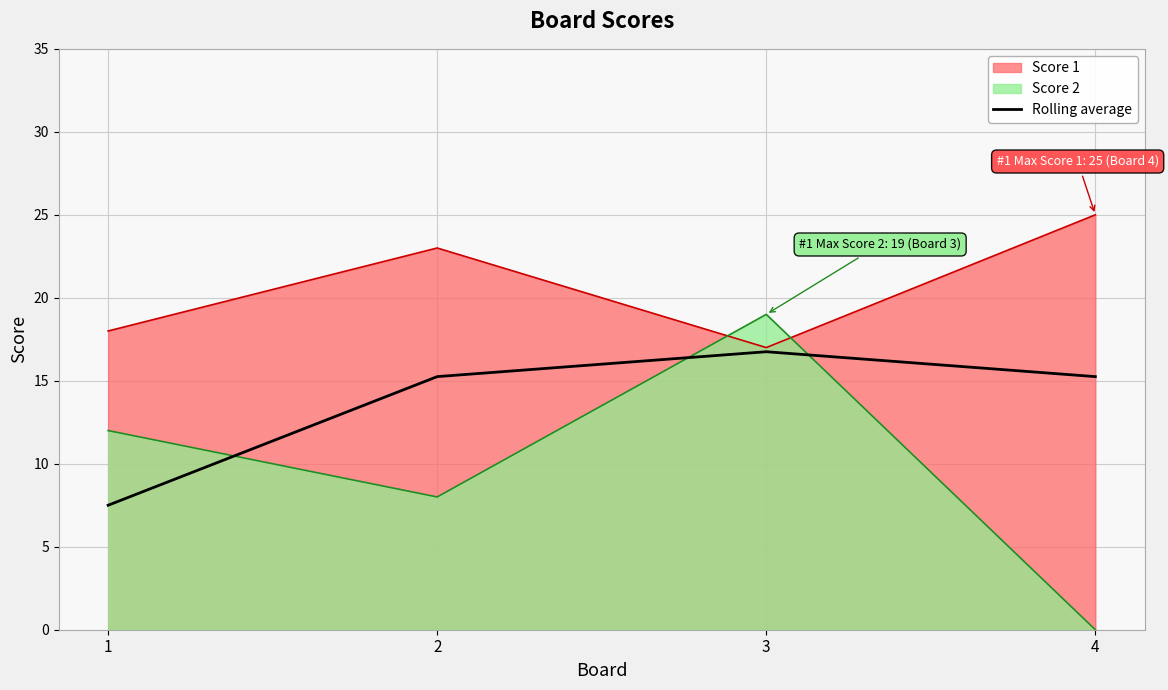

How many lines are shown in the chart?

3